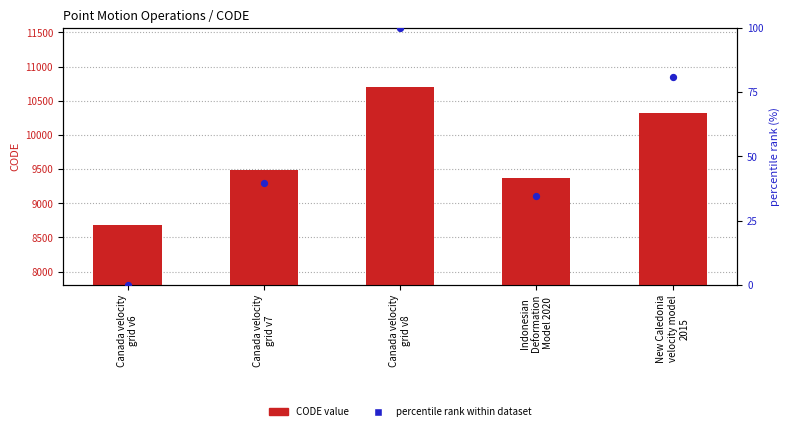

At how many categories does at least one series exceed 6838?

5